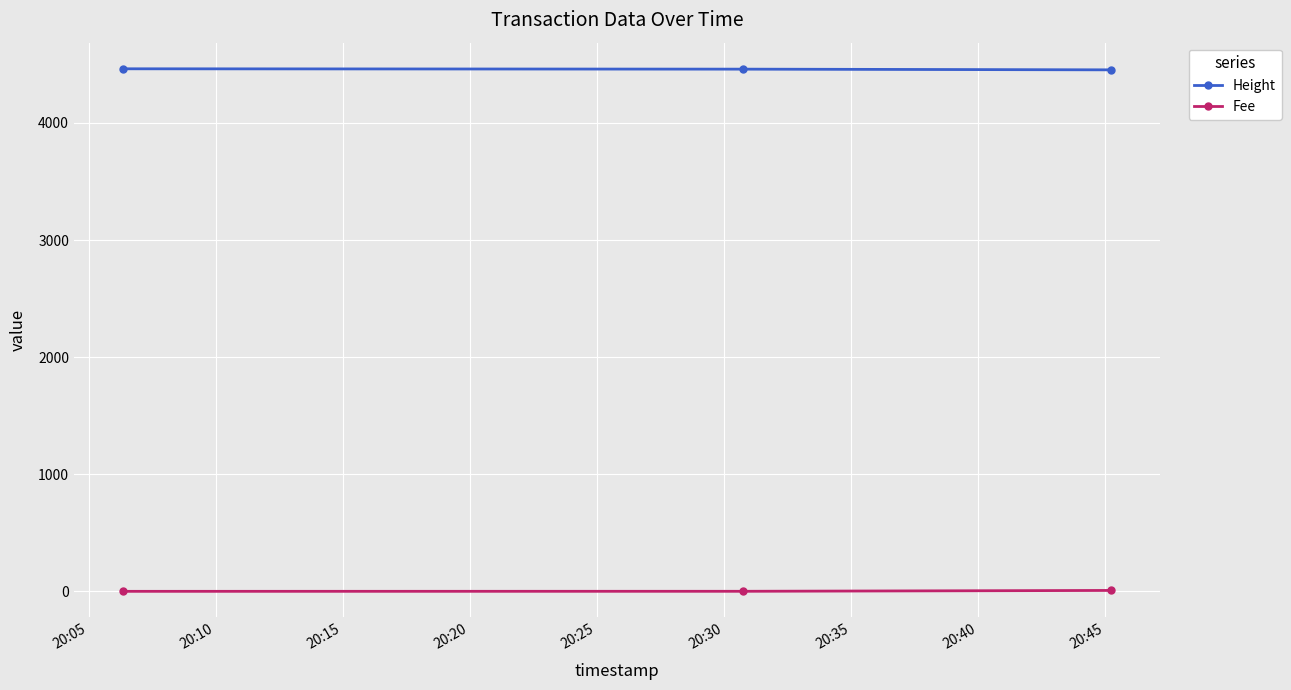

Rank the series by their average value, from highest to lowest.

Height, Fee